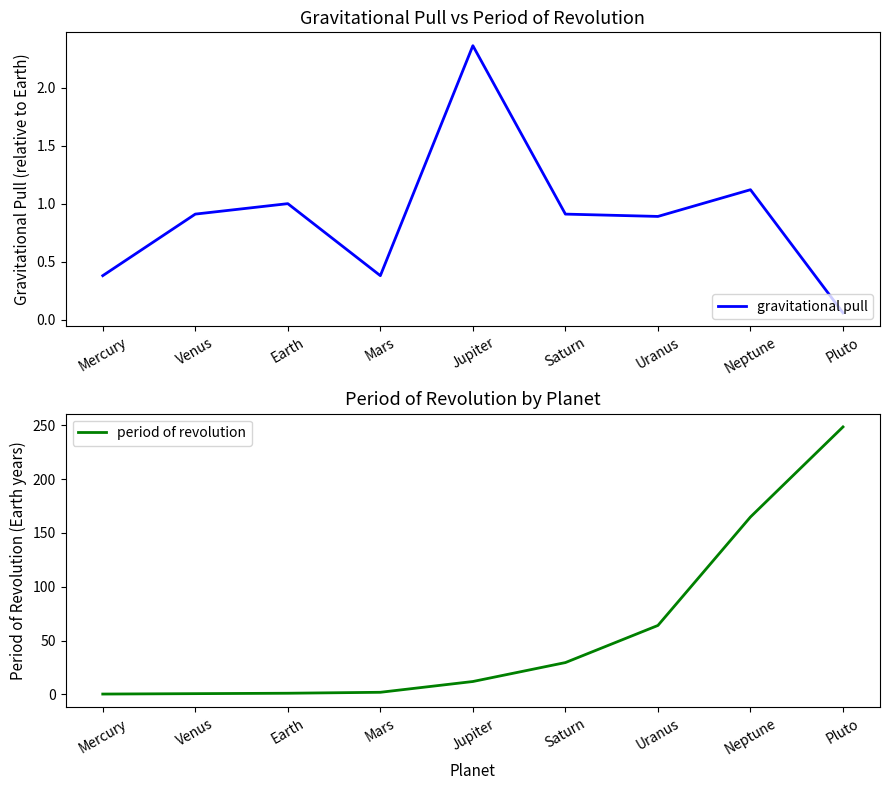

Reading left to right, transcribe all the data shown in this chart.

gravitational pull: Mercury=0.4	Venus=0.9	Earth=1.0	Mars=0.4	Jupiter=2.4	Saturn=0.9	Uranus=0.9	Neptune=1.1	Pluto=0.1
period of revolution: Mercury=0.2	Venus=0.6	Earth=1.0	Mars=1.9	Jupiter=11.9	Saturn=29.5	Uranus=64.0	Neptune=164.8	Pluto=248.5